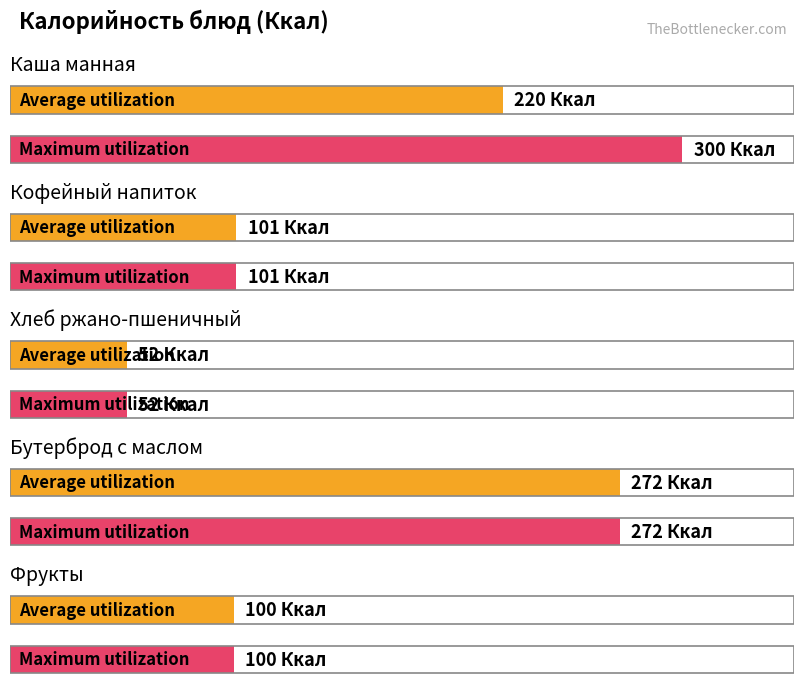

The Average utilization series shows 101 at Кофейный напиток. True or false?

True